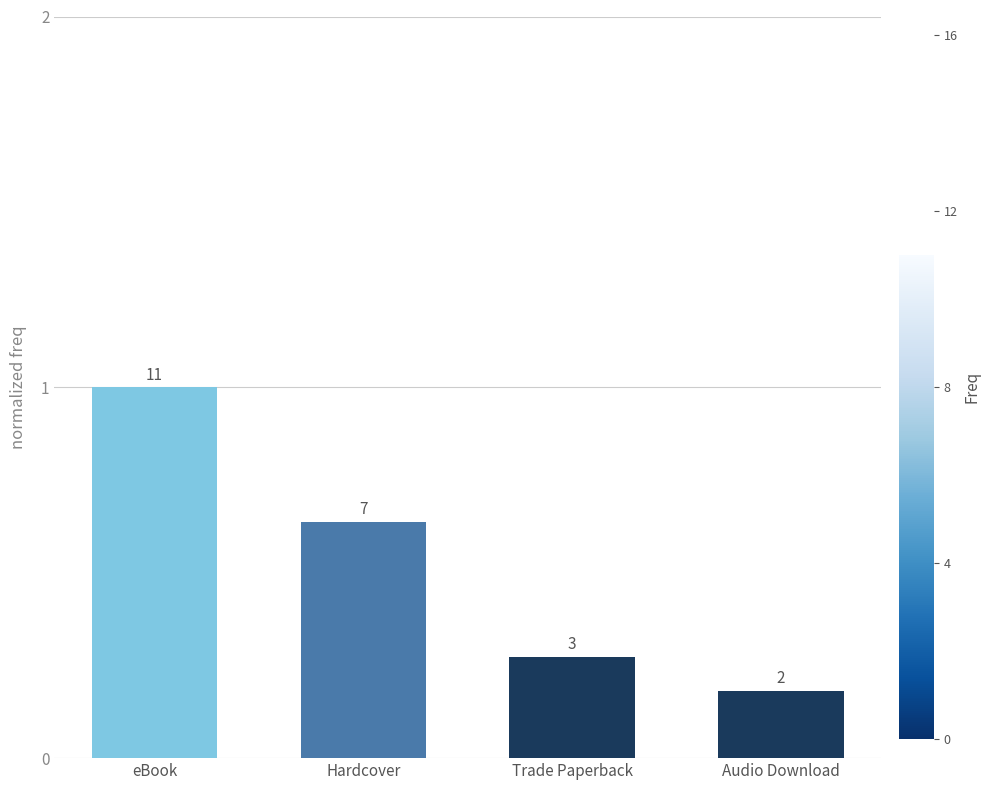

What is the greatest value displayed?

1.0